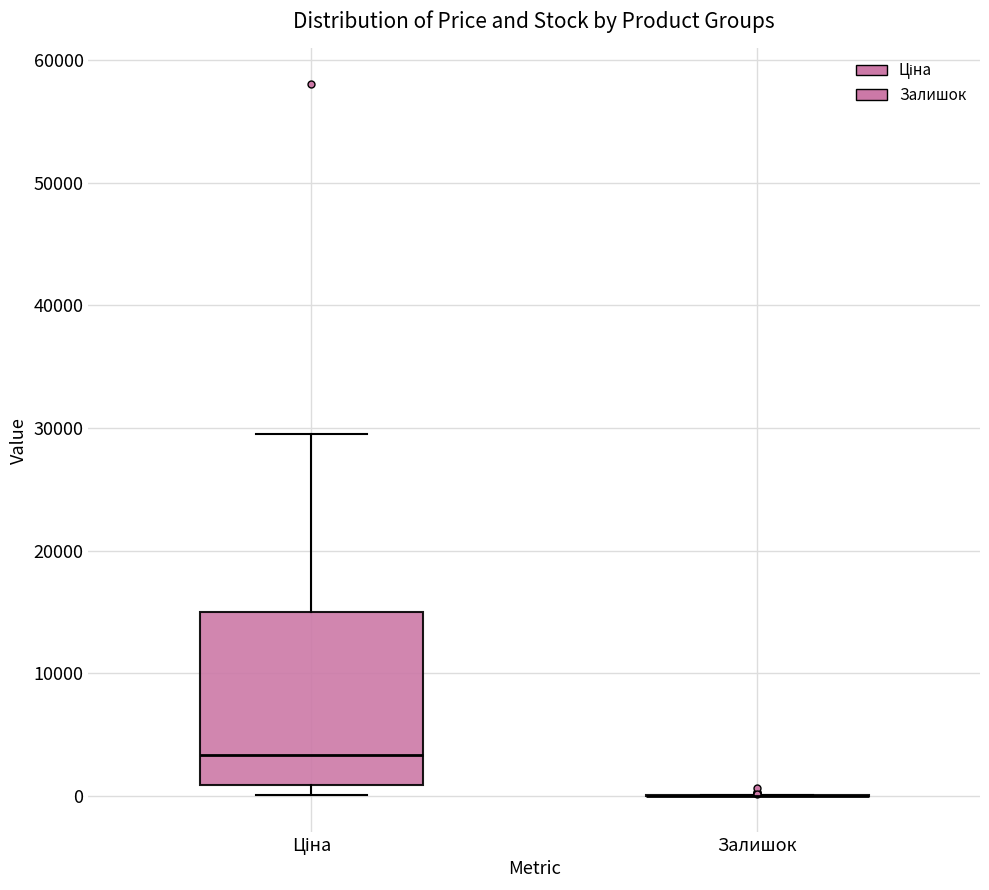

Which box is the tallest, from its lower edge to its upper edge?

Ціна